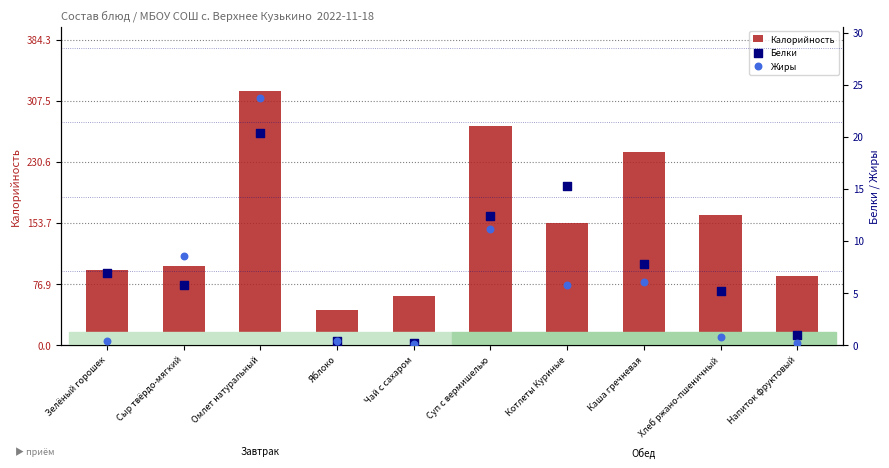

Is the value of Жиры at Зелёный горошек greater than the value of Белки at Каша гречневая?

No